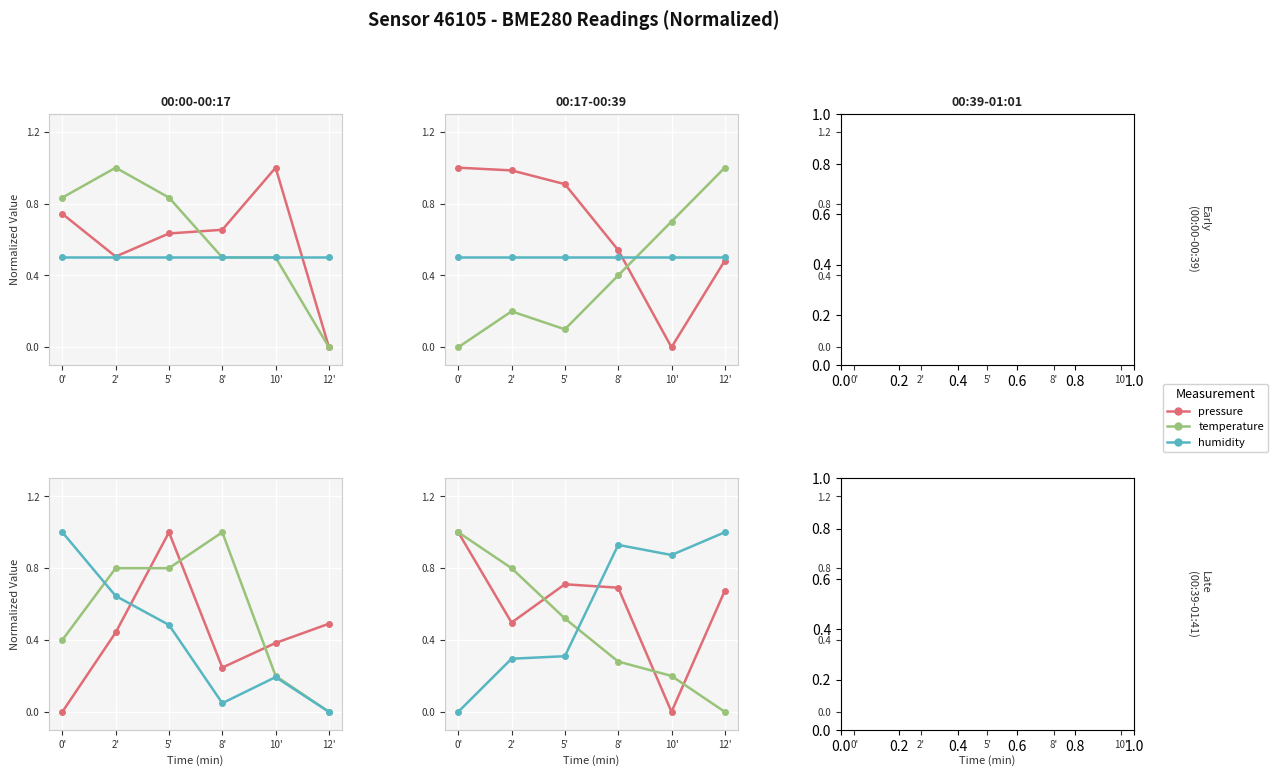

At which label does humidity reach its peak?

0'